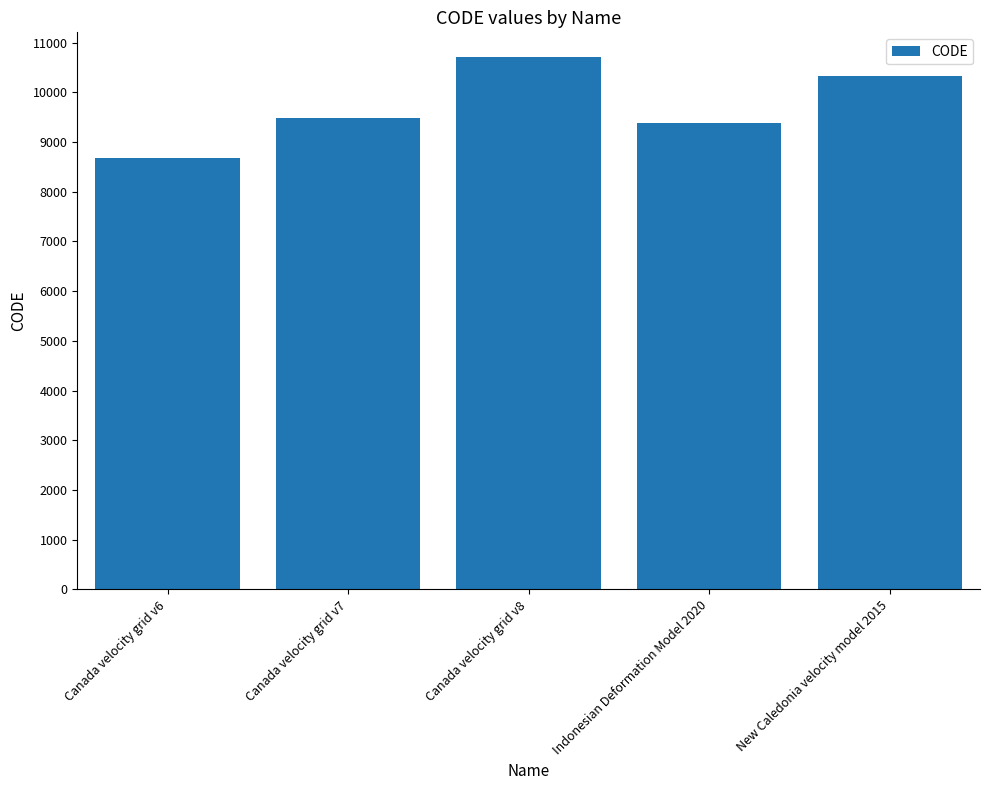

How many values are below 9483?

2